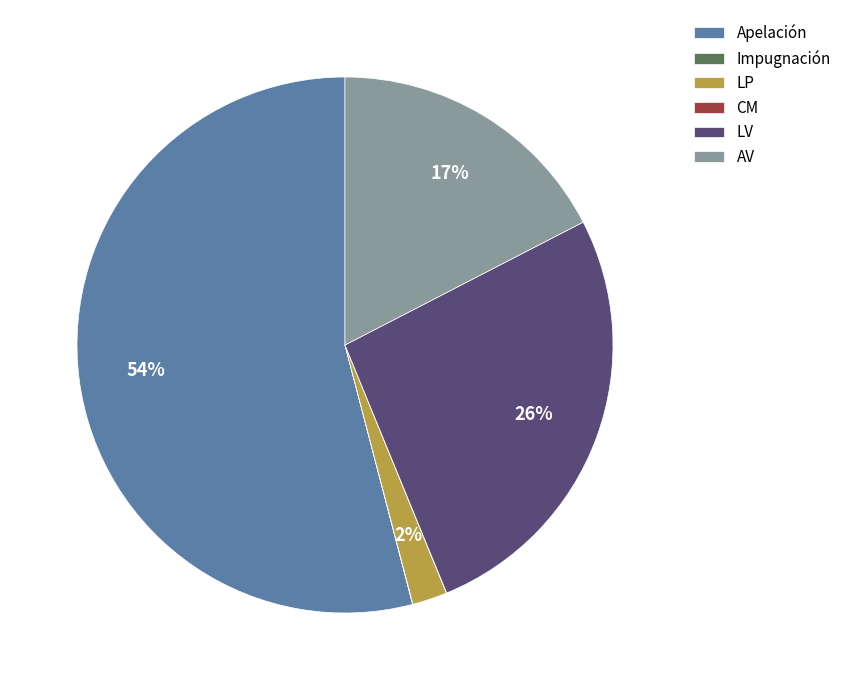

To the nearest percent, what is the average slice percentage?

17%